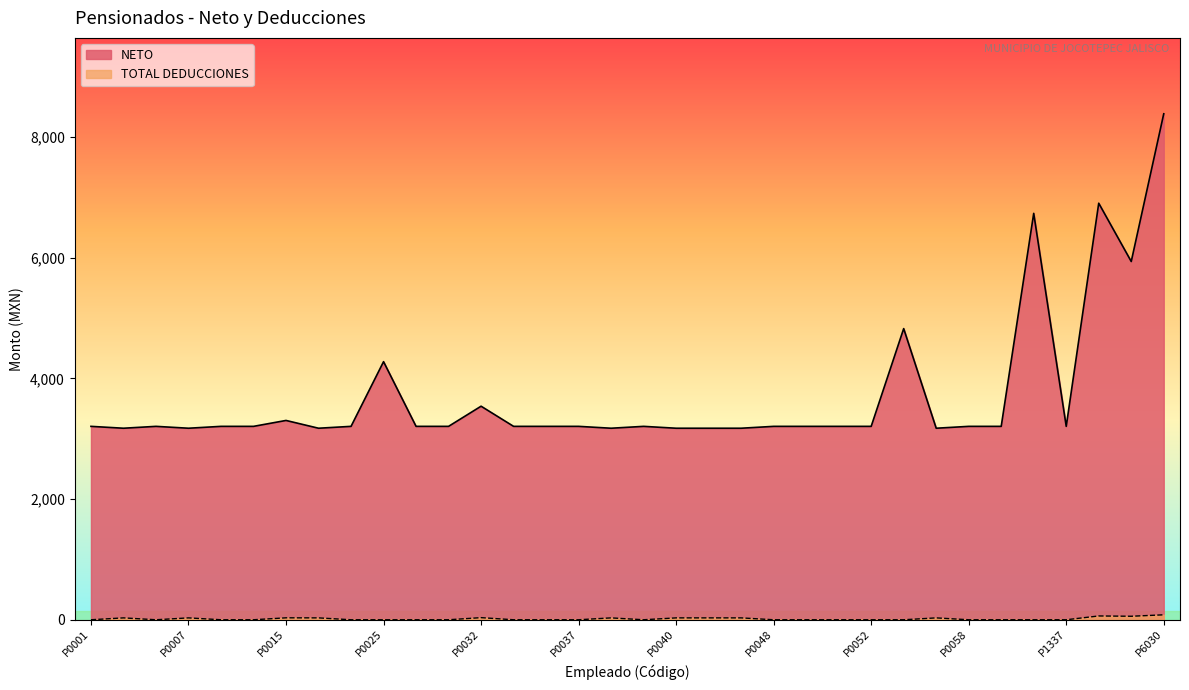

Reading left to right, list all the values displayed in this chart.

NETO: 3205	3174	3205	3174	3205	3205	3303	3174	3205	4277	3205	3205	3539	3205	3205	3205	3174	3205	3174	3174	3174	3205	3205	3205	3205	4825	3174	3205	3205	6735	3205	6903	5937	8385
TOTAL DEDUCCIONES: 0	31	0	31	0	0	32	31	0	0	0	0	35	0	0	0	31	0	31	31	31	0	0	0	0	0	31	0	0	0	0	63	58	82